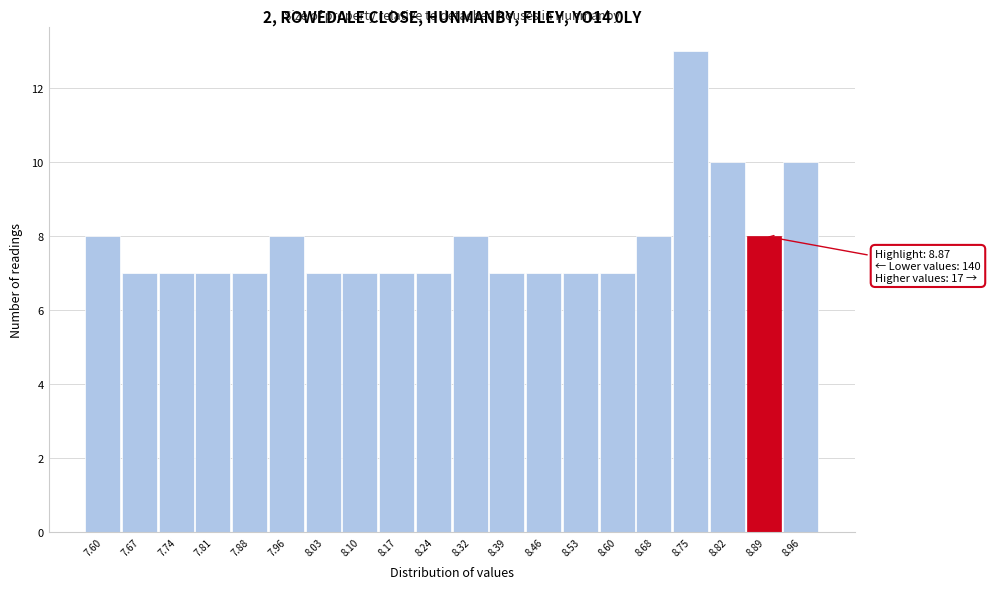

Which range on the x-axis has the tallest bar?

8.712 to 8.784